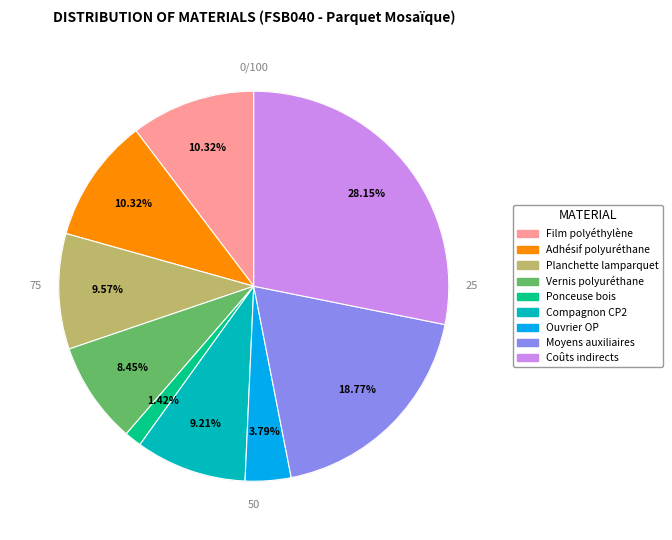

To the nearest percent, what is the difference between the largest and smallest slice percentages?

27%